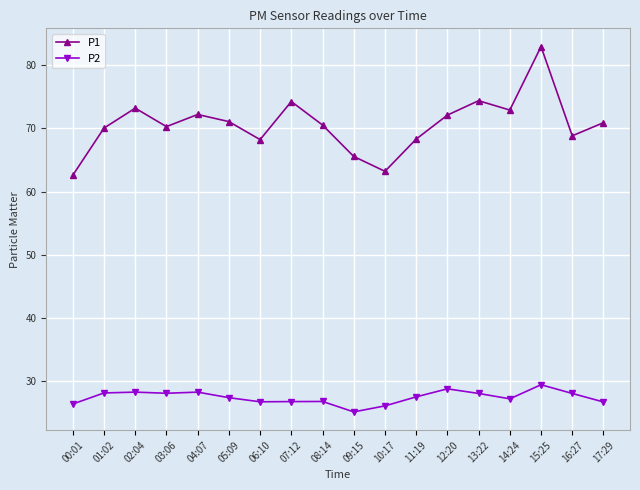

True or false: P1 and P2 cross at least once.

False